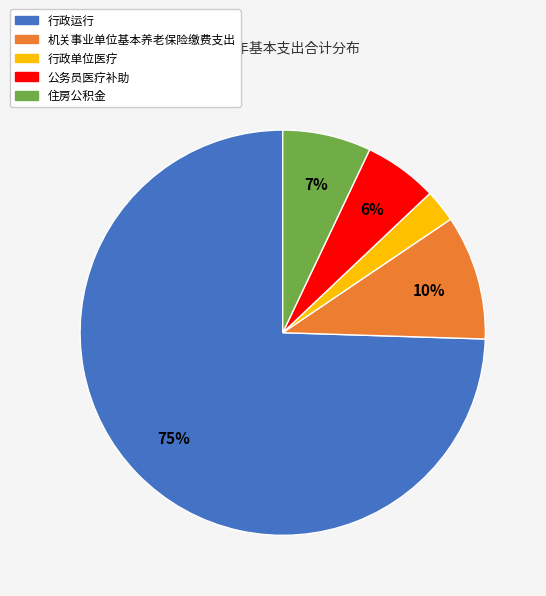

Which category has the smallest portion of the pie?

行政单位医疗